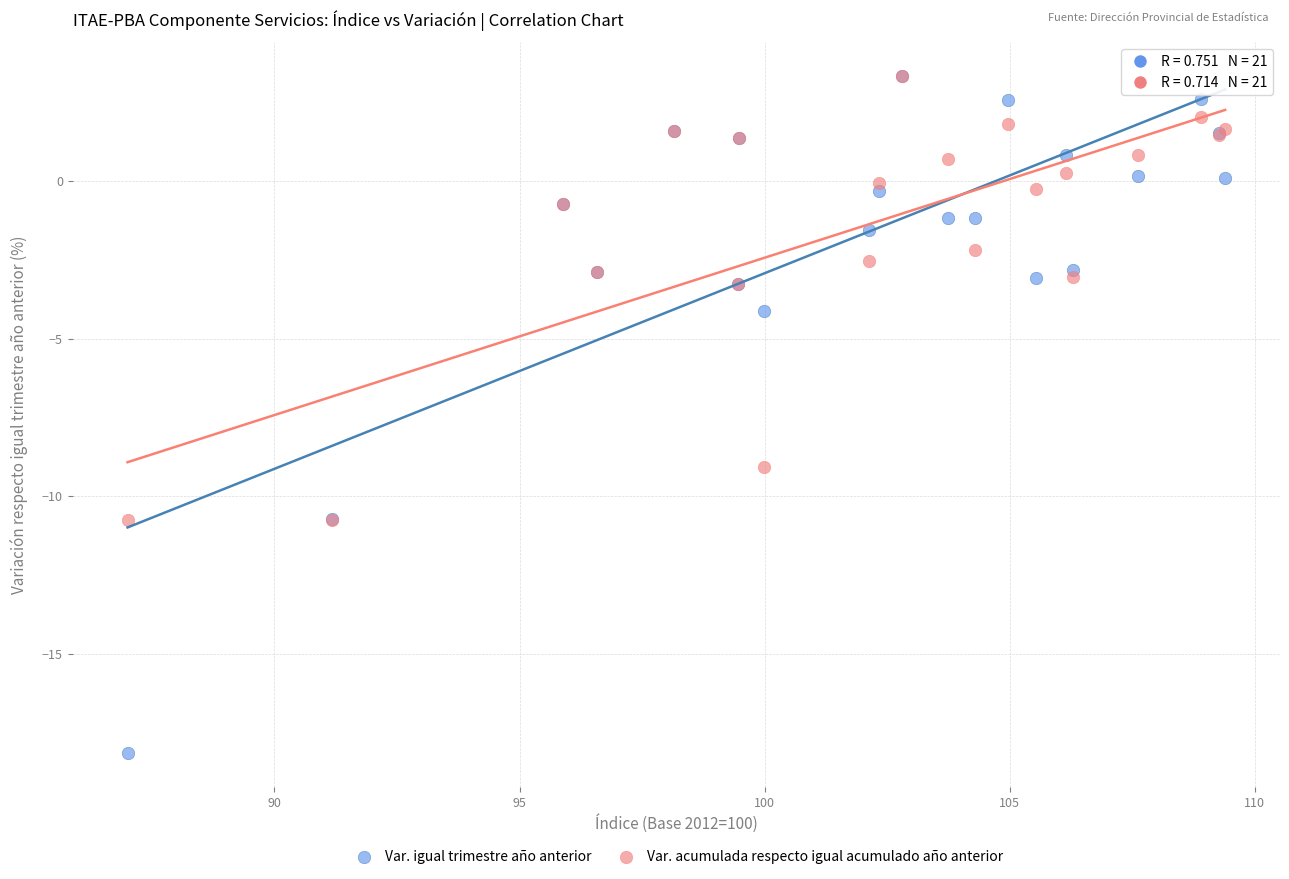

Which series reaches the minimum Y coordinate?

Var. igual trimestre año anterior